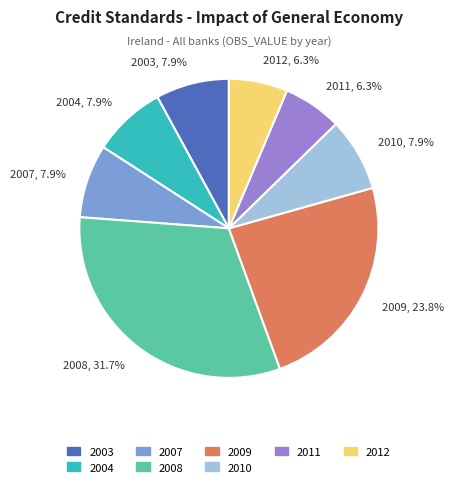

How many slices are in this pie chart?

8